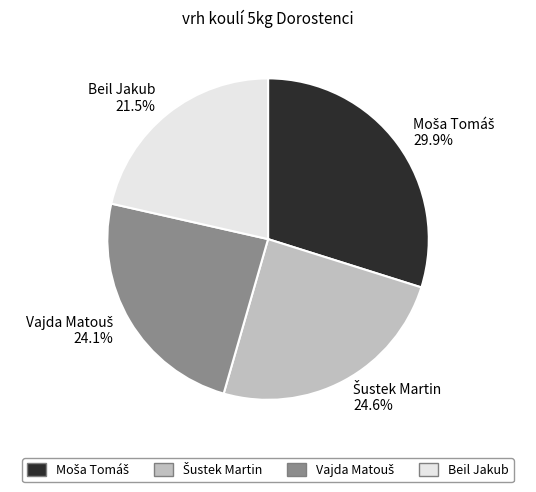

What portion of the pie excludes Beil Jakub?

78.5%